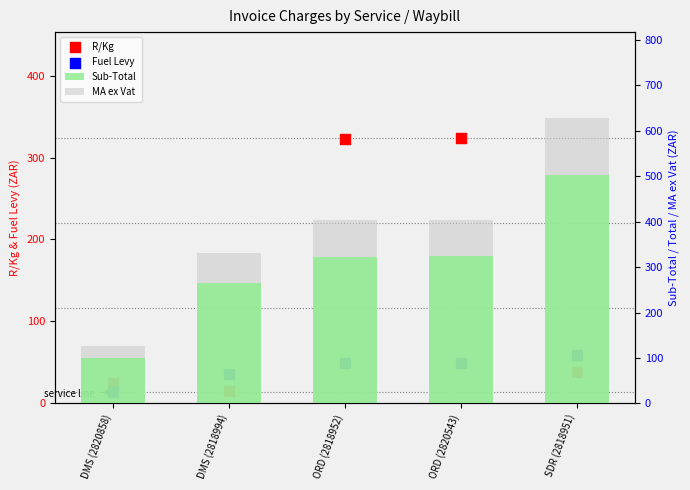

Which series reaches the minimum Y coordinate?

Fuel Levy